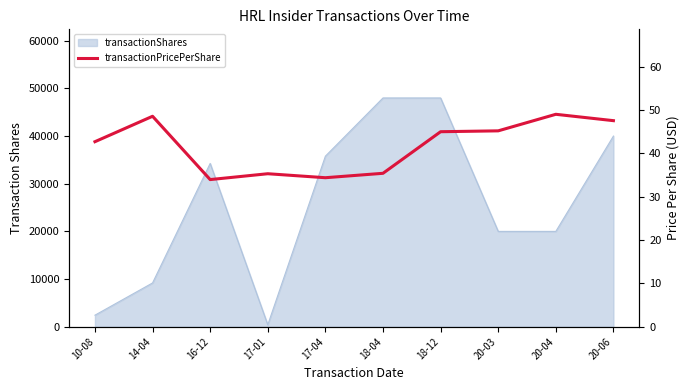

Which has a higher value, 20-03 or 20-06?

20-06